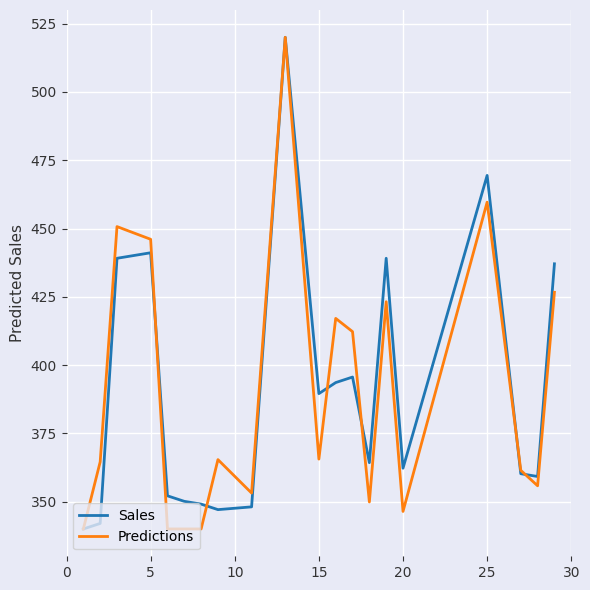

What is the highest value of the Predictions series?

520.0